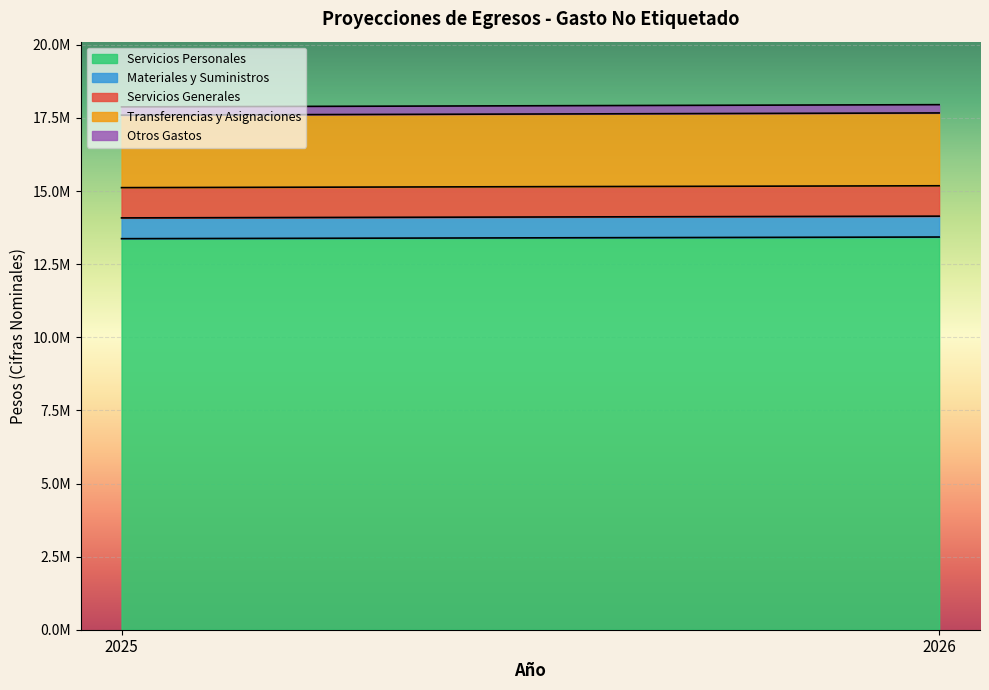

Reading left to right, transcribe all the data shown in this chart.

Servicios Personales: 13371507.4	13428068.9
Materiales y Suministros: 710800.3	713807.0
Servicios Generales: 1034558.2	1038934.3
Transferencias y Asignaciones: 2479862.0	2490351.8
Otros Gastos: 281567.5	282758.5